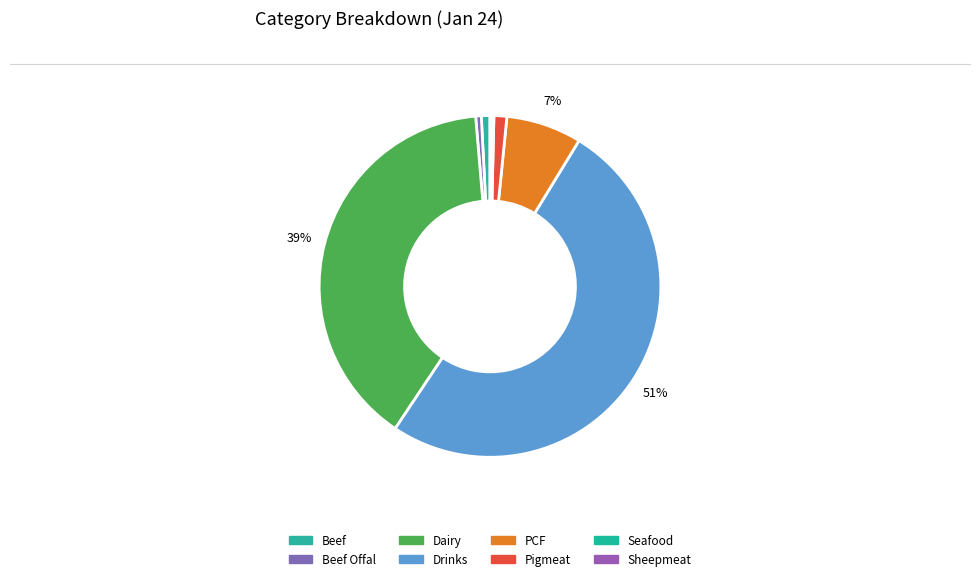

Is there any slice that represents more than half of the pie?

Yes